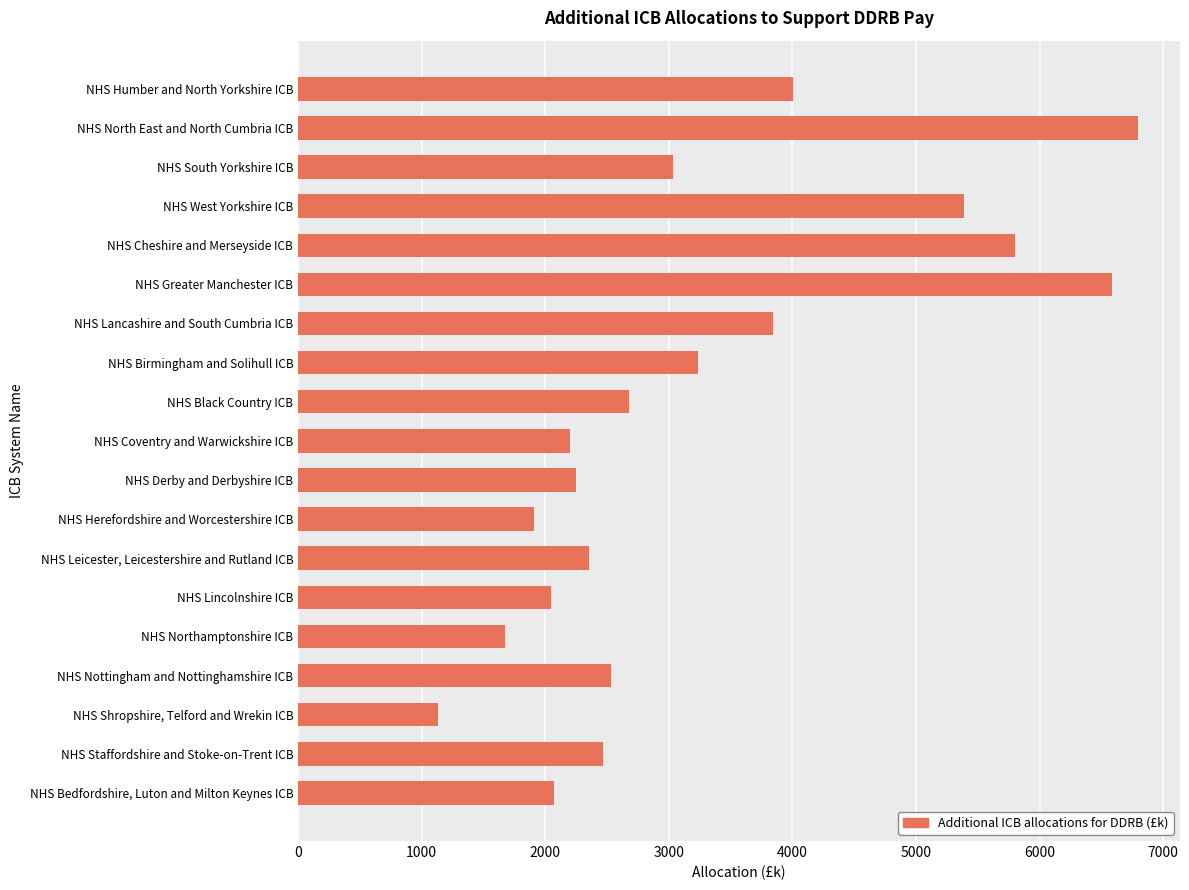

What is the label of the 6th bar from the bottom?

NHS Lincolnshire ICB